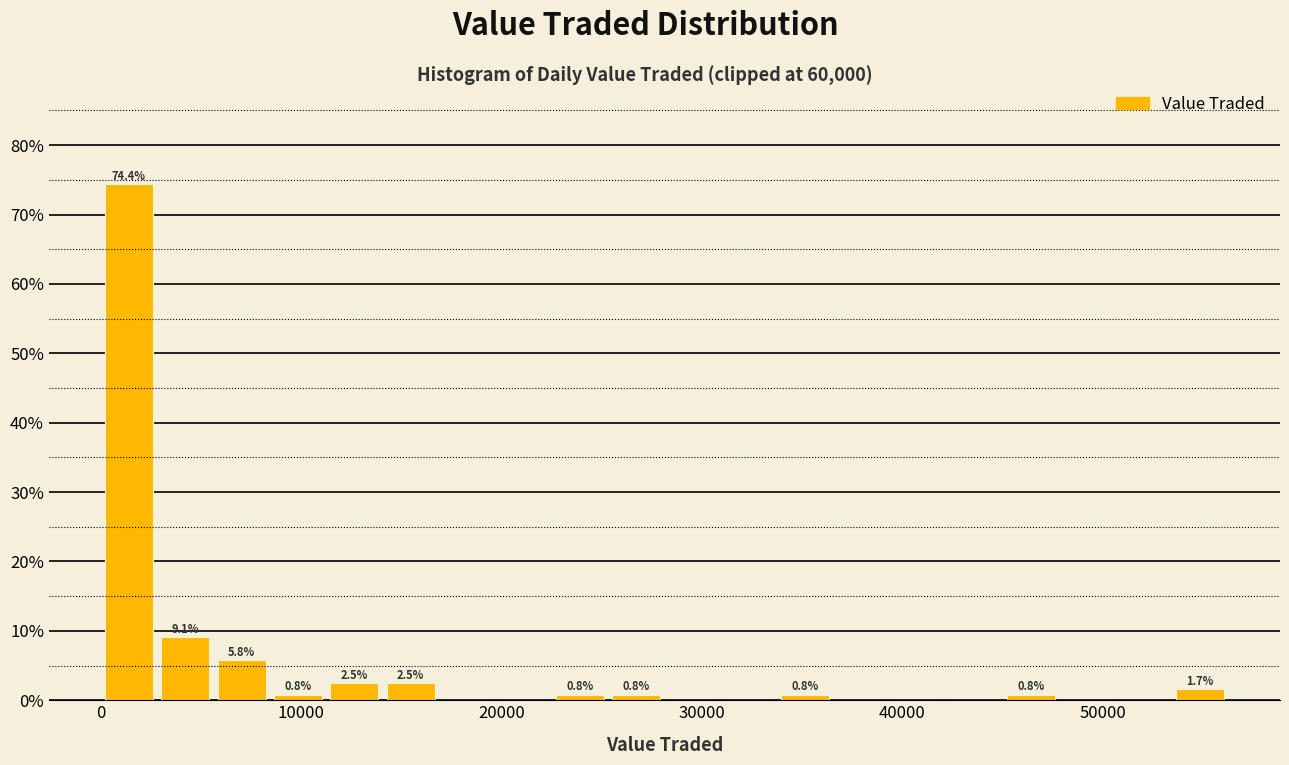

Read against the x-axis, roughly where is the centre of the tallest bar?

1000